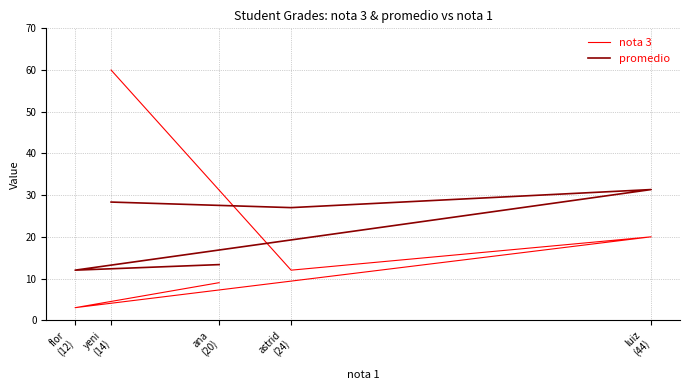

True or false: nota 3 has more than 2 points higher than both neighbors.

False